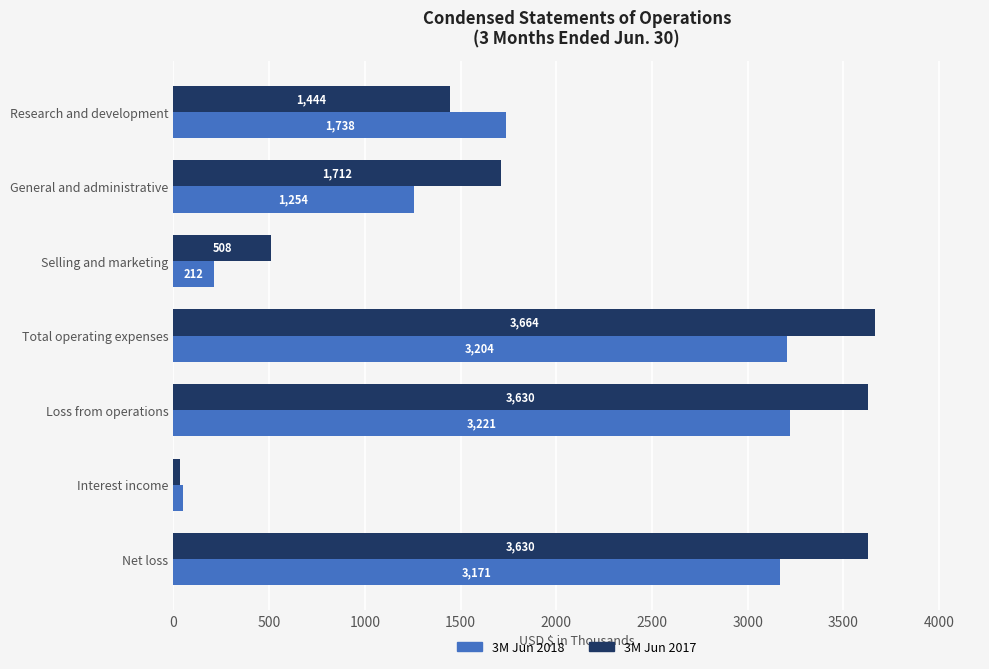

Which series has the largest total across all categories?

3M Jun 2017